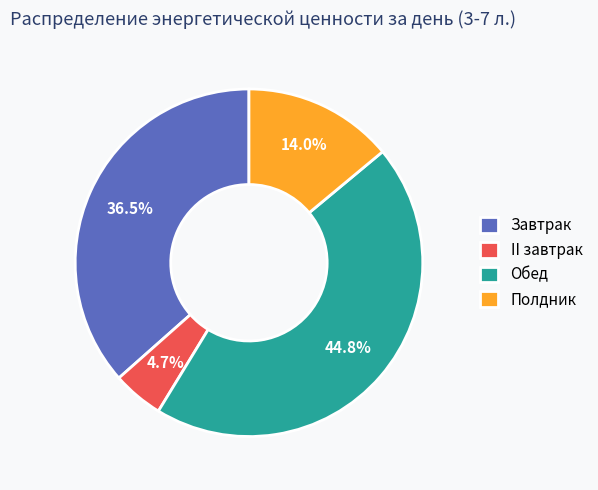

Is there any slice that represents more than half of the pie?

No